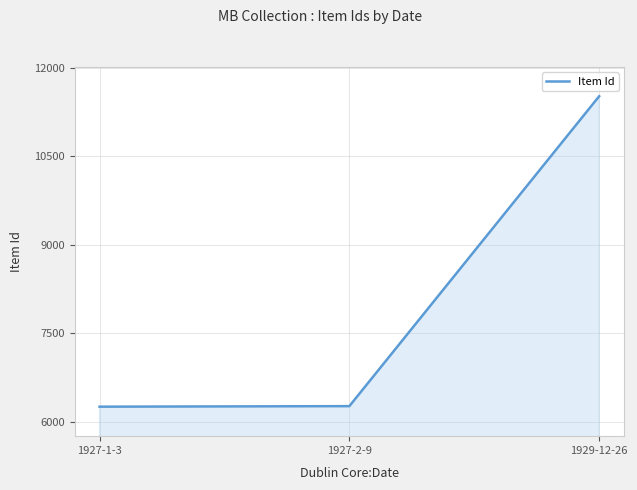

Which label corresponds to the largest value in the chart?

1929-12-26